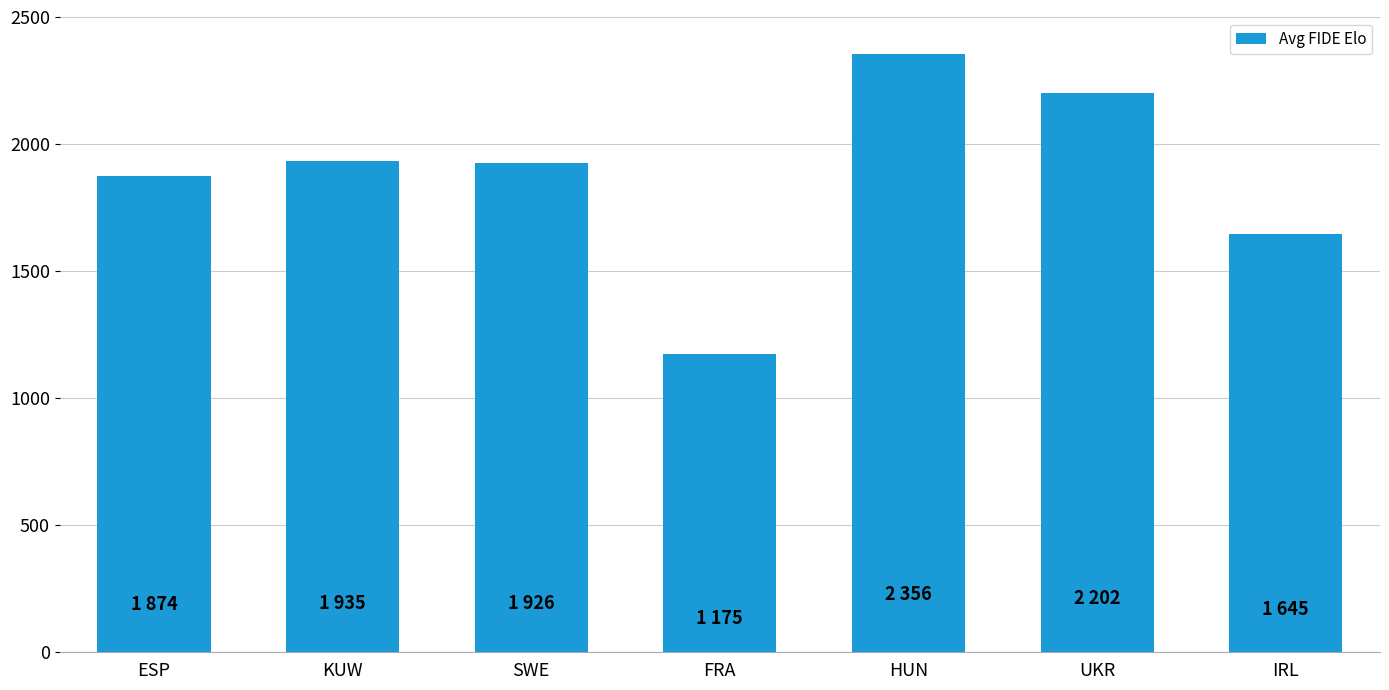

Approximately how many times larger is the value at ESP compared to FRA?

1.6